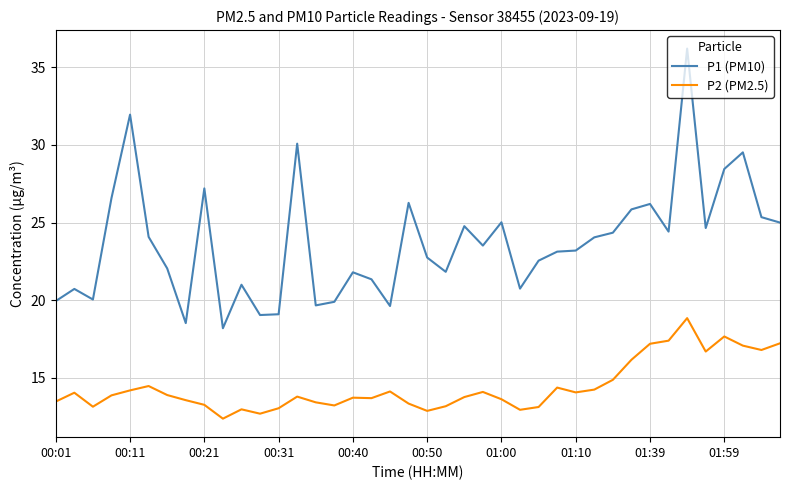

What are all the series names shown in the legend?

P1 (PM10), P2 (PM2.5)